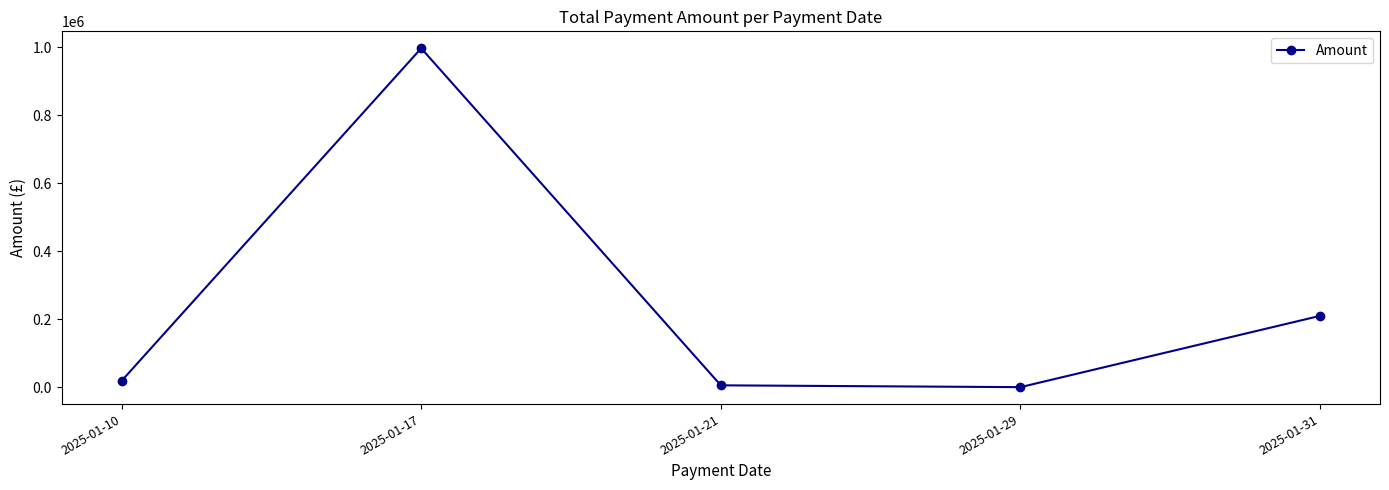

The value at 2025-01-31 is 65226.8. True or false?

False